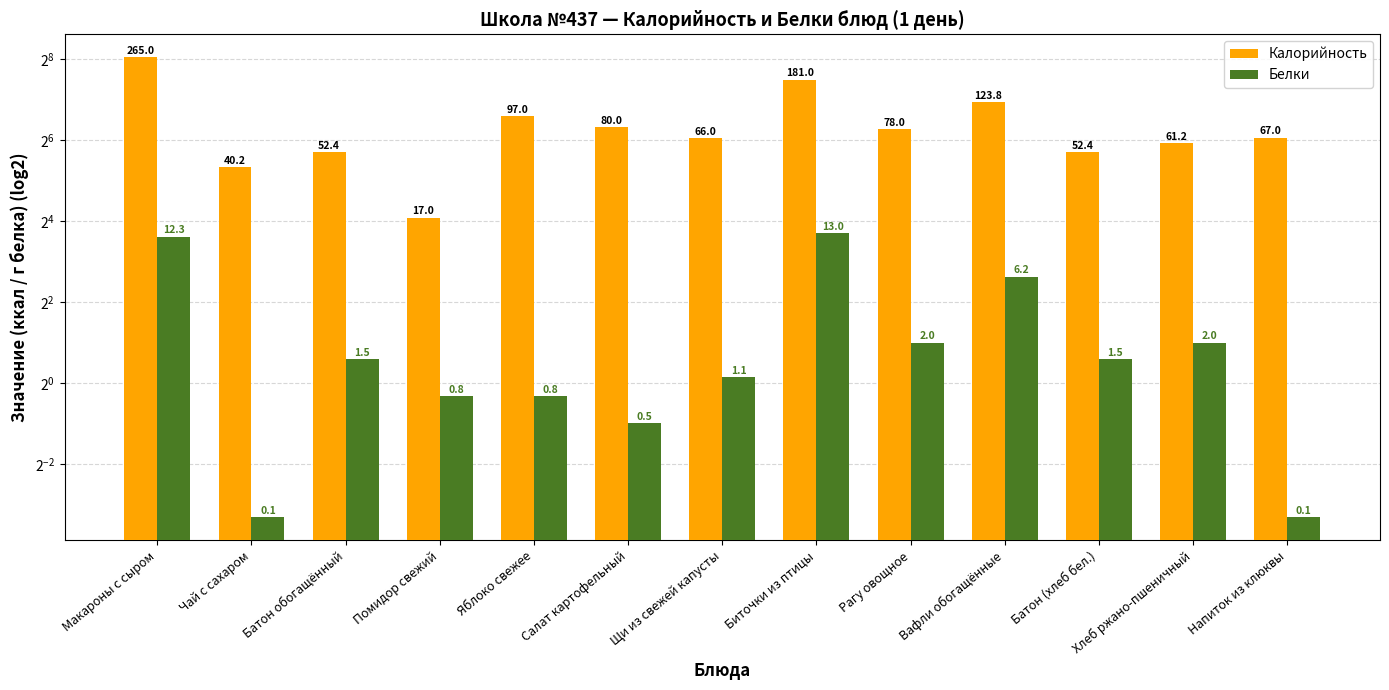

Is it true that Калорийность equals 72.6 at Батон обогащённый?

False